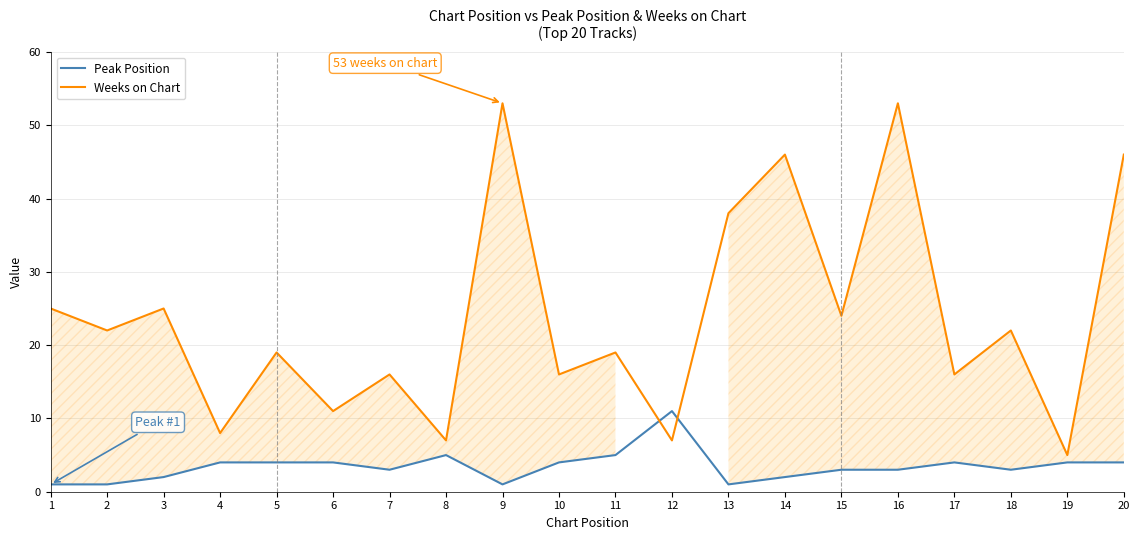

Which label corresponds to the largest value in the chart?

9